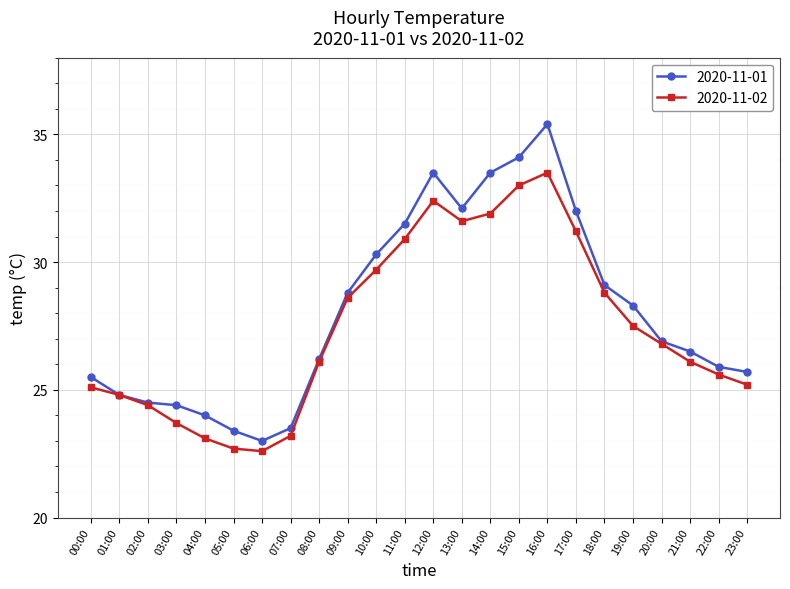

Which category has the highest value in the 2020-11-01 series?

16:00